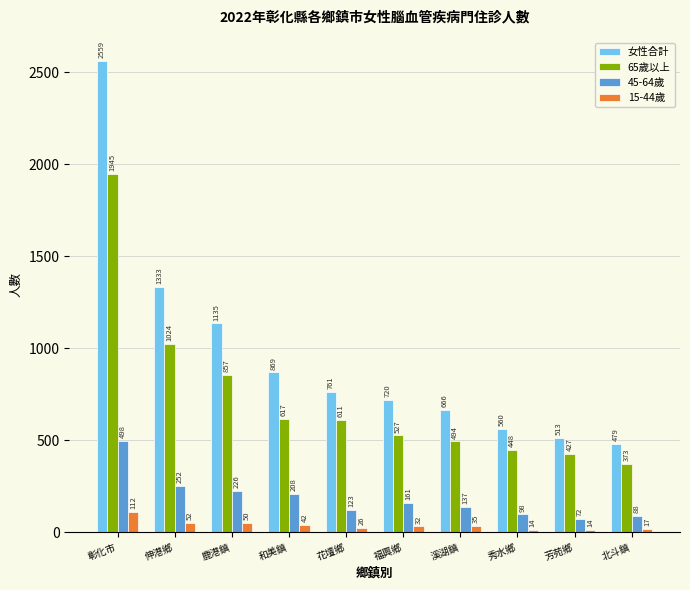

Reading left to right, transcribe all the data shown in this chart.

女性合計: 彰化市=2559	伸港鄉=1333	鹿港鎮=1135	和美鎮=869	花壇鄉=761	福興鄉=720	溪湖鎮=666	秀水鄉=560	芳苑鄉=513	北斗鎮=479
65歲以上: 彰化市=1945	伸港鄉=1024	鹿港鎮=857	和美鎮=617	花壇鄉=611	福興鄉=527	溪湖鎮=494	秀水鄉=448	芳苑鄉=427	北斗鎮=373
45-64歲: 彰化市=498	伸港鄉=252	鹿港鎮=226	和美鎮=208	花壇鄉=123	福興鄉=161	溪湖鎮=137	秀水鄉=98	芳苑鄉=72	北斗鎮=88
15-44歲: 彰化市=112	伸港鄉=52	鹿港鎮=50	和美鎮=42	花壇鄉=26	福興鄉=32	溪湖鎮=35	秀水鄉=14	芳苑鄉=14	北斗鎮=17